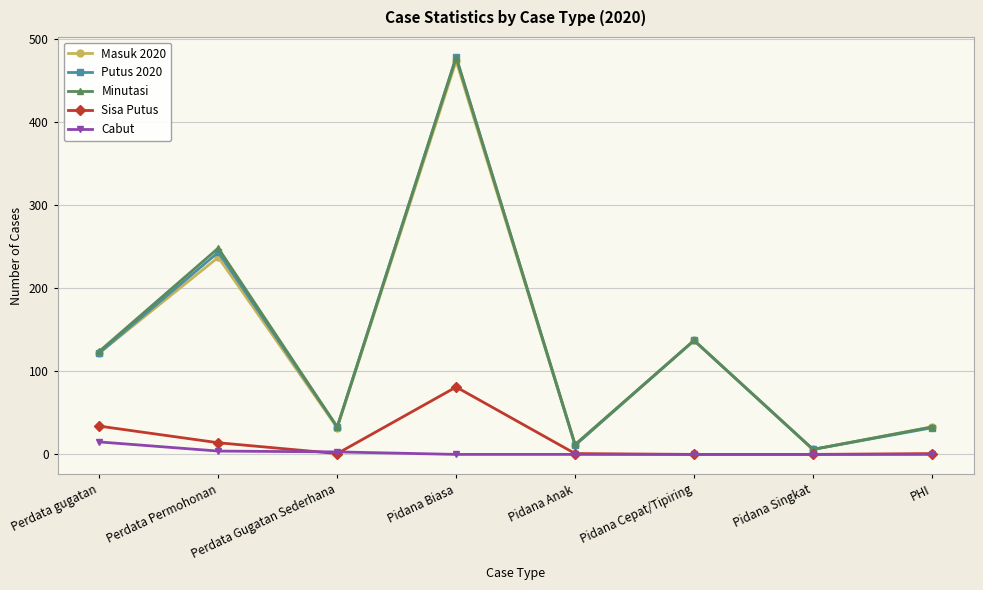

What is the maximum value for Masuk 2020?

473